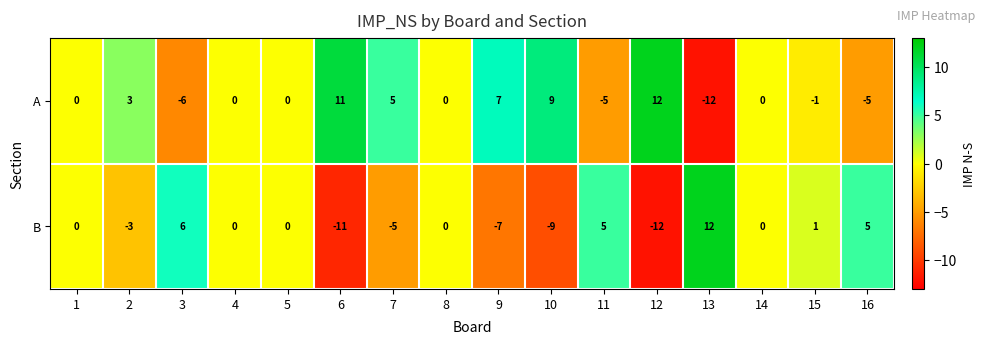

What is the sum of all A values?

18